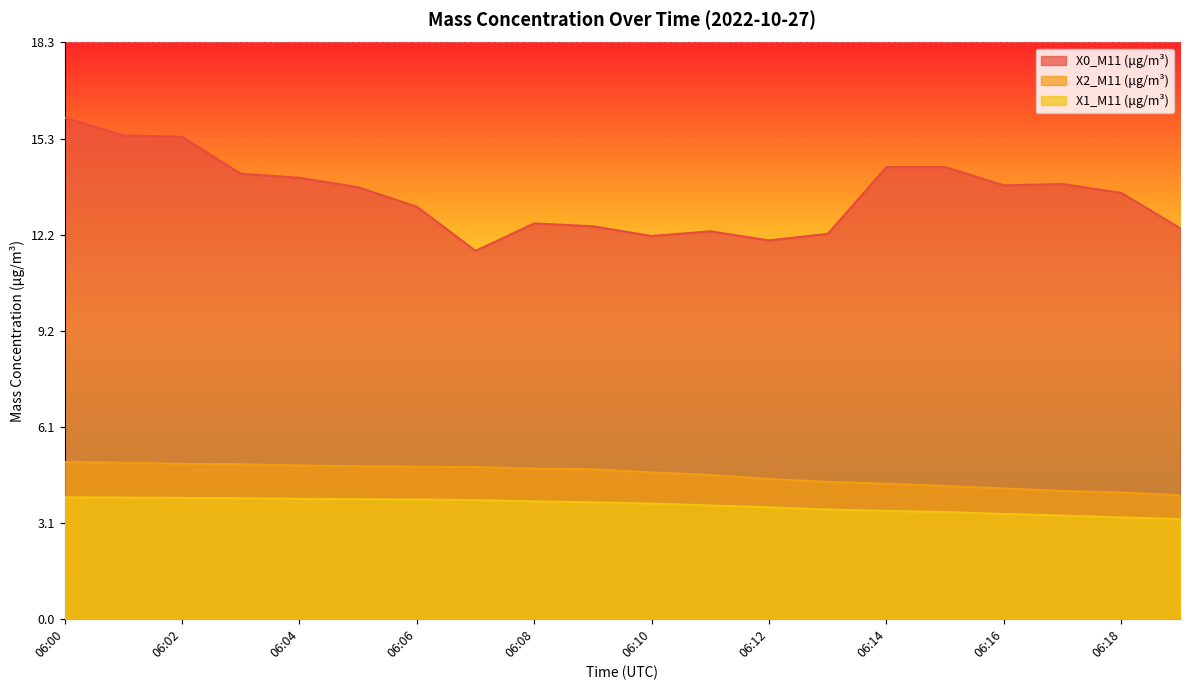

What is the difference between the maximum and minimum values in the X0_M11 (μg/m³) series?

4.2